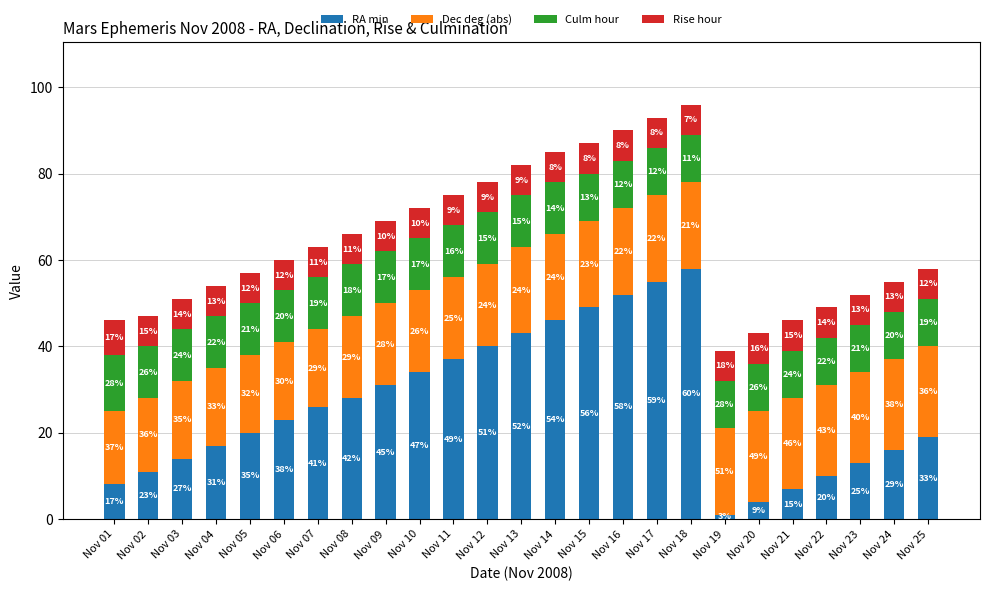

What is the highest value of the RA min series?

58